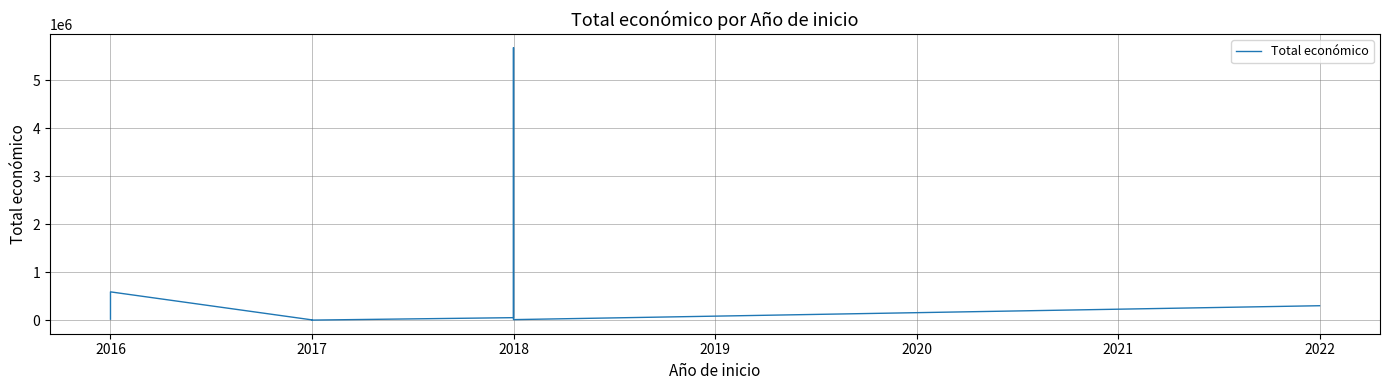

Reading right to left, extract all data points from this chart.

299913	10000	3342252	4995722	5685677	50929	0	8000	4450	589119	19859